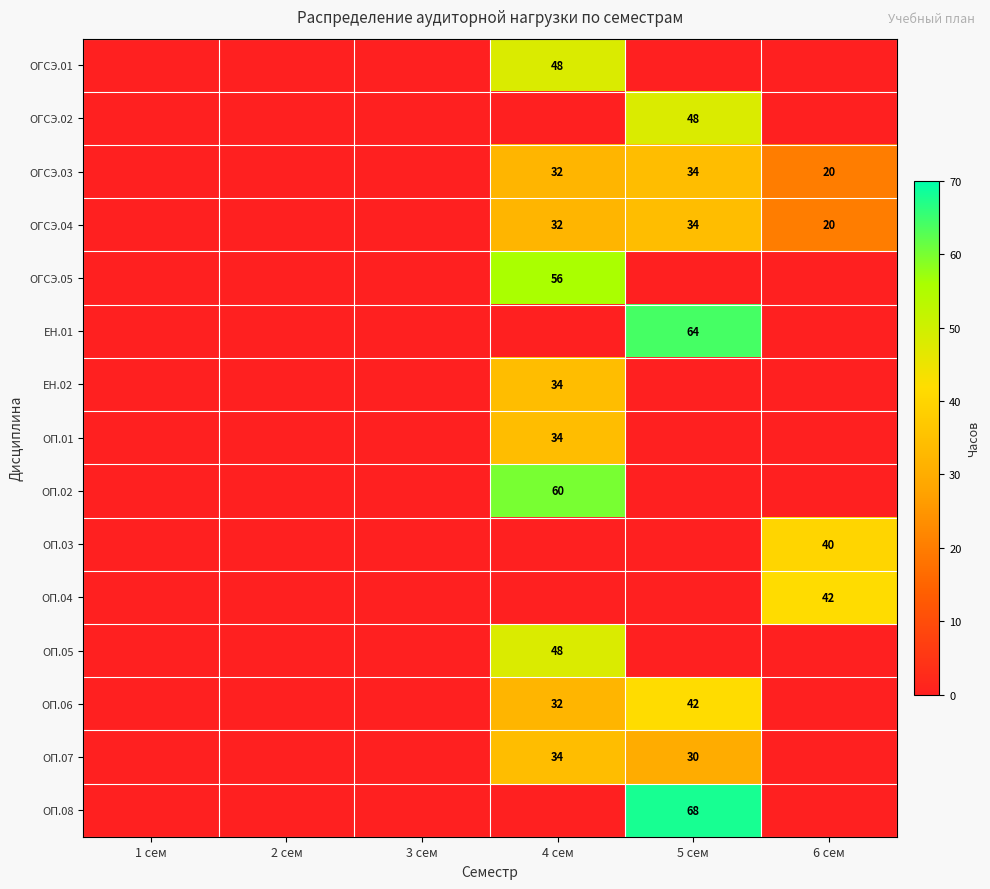

True or false: ОП.08 has a value of 121 at 5 сем.

False